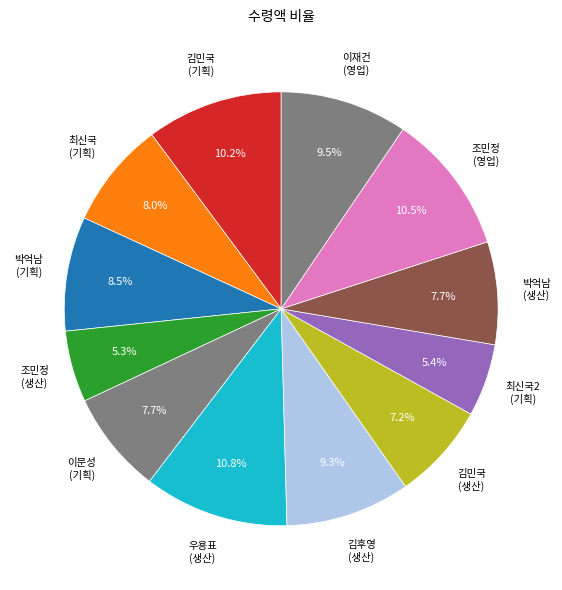

How many segments does this pie chart have?

12